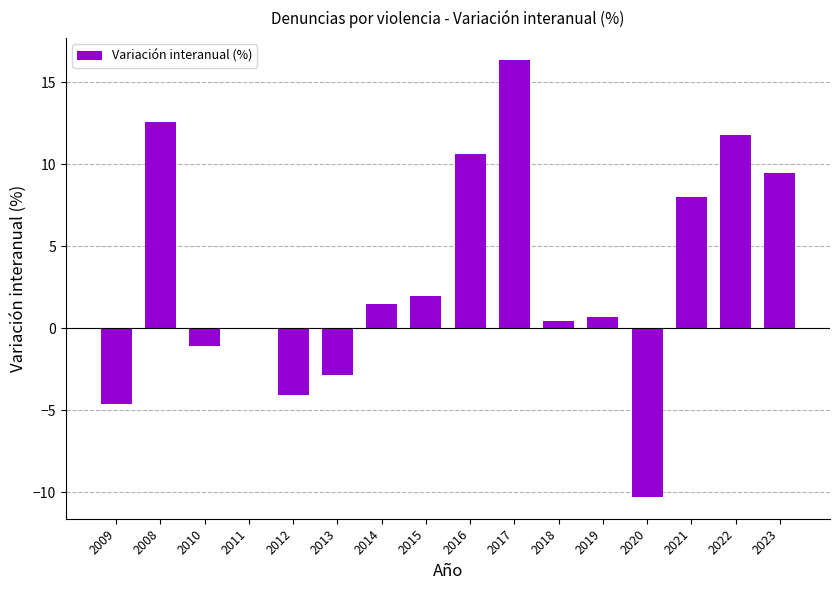

What is the difference between the values at 2018 and 2009?

5.1